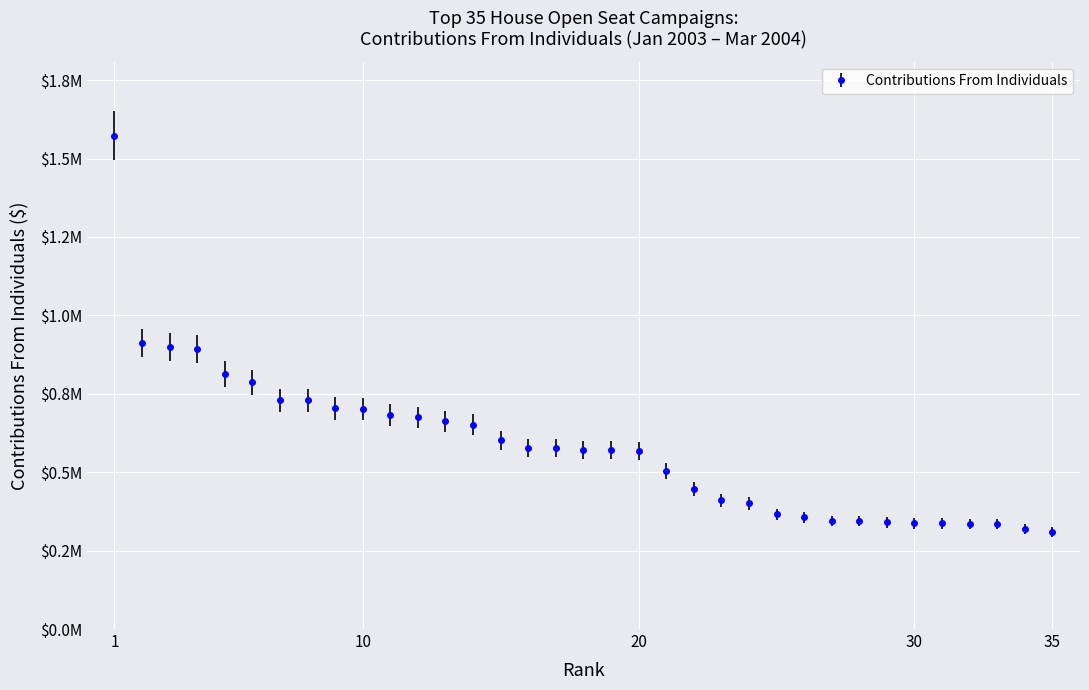

Is this an area chart (filled region under the line)?

No